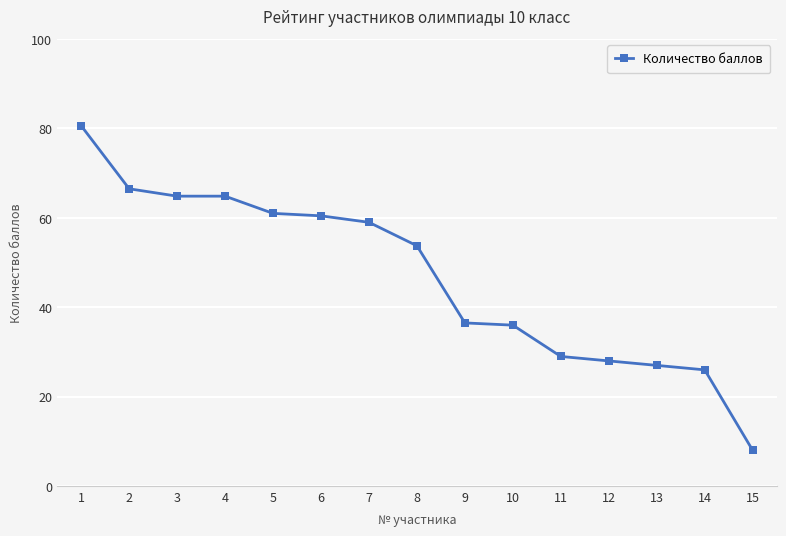

True or false: the data shows 53.8 at 8.

True